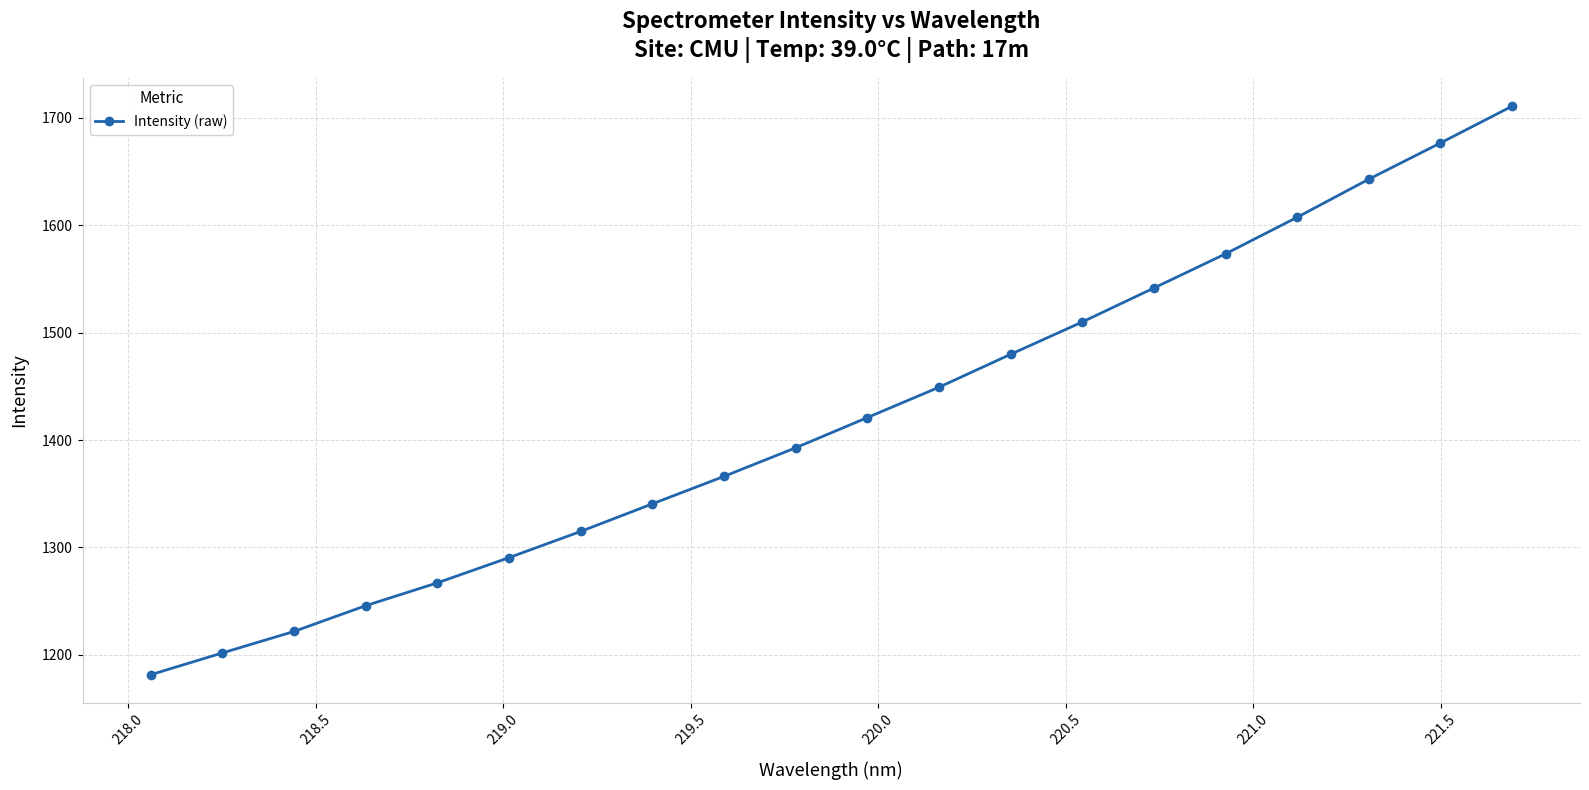

How many values exceed 1420?

10